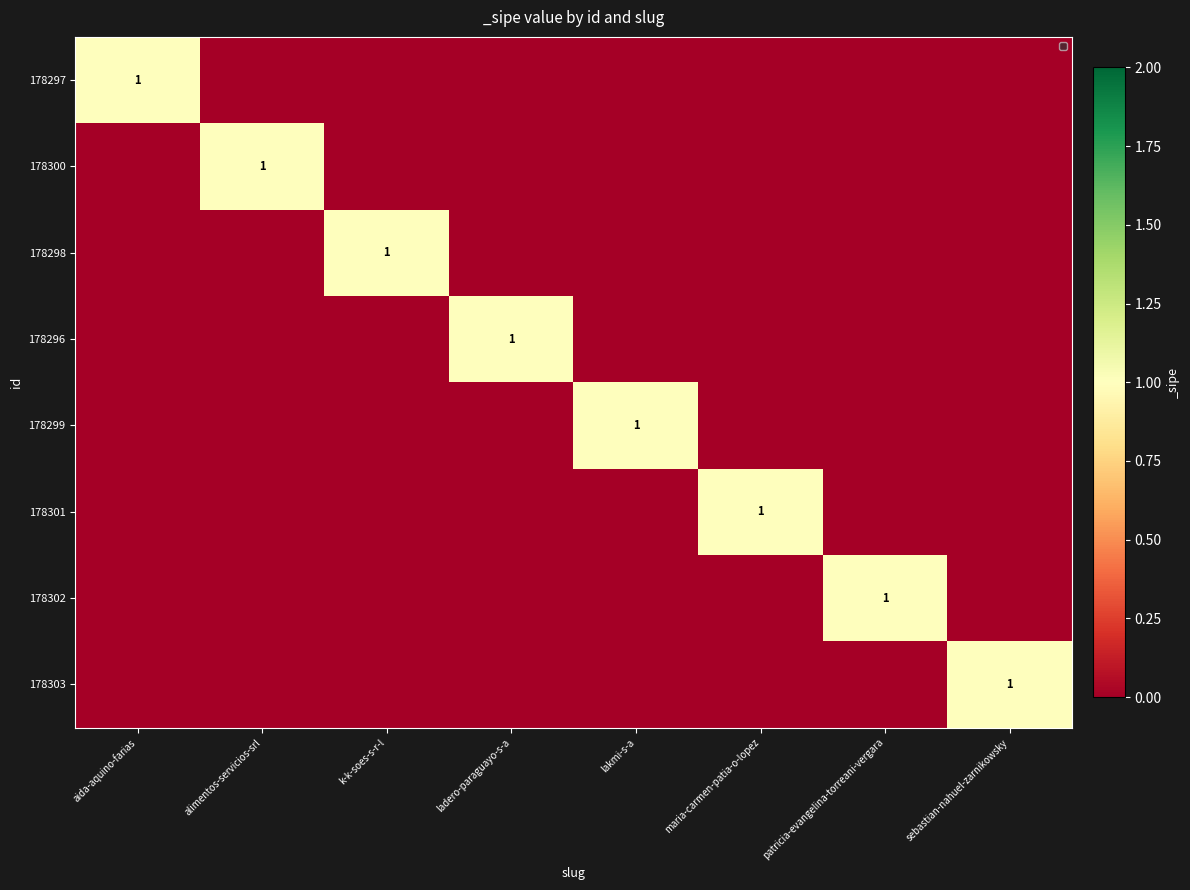

The value of 178299 at lakmi-s-a is 1. True or false?

True